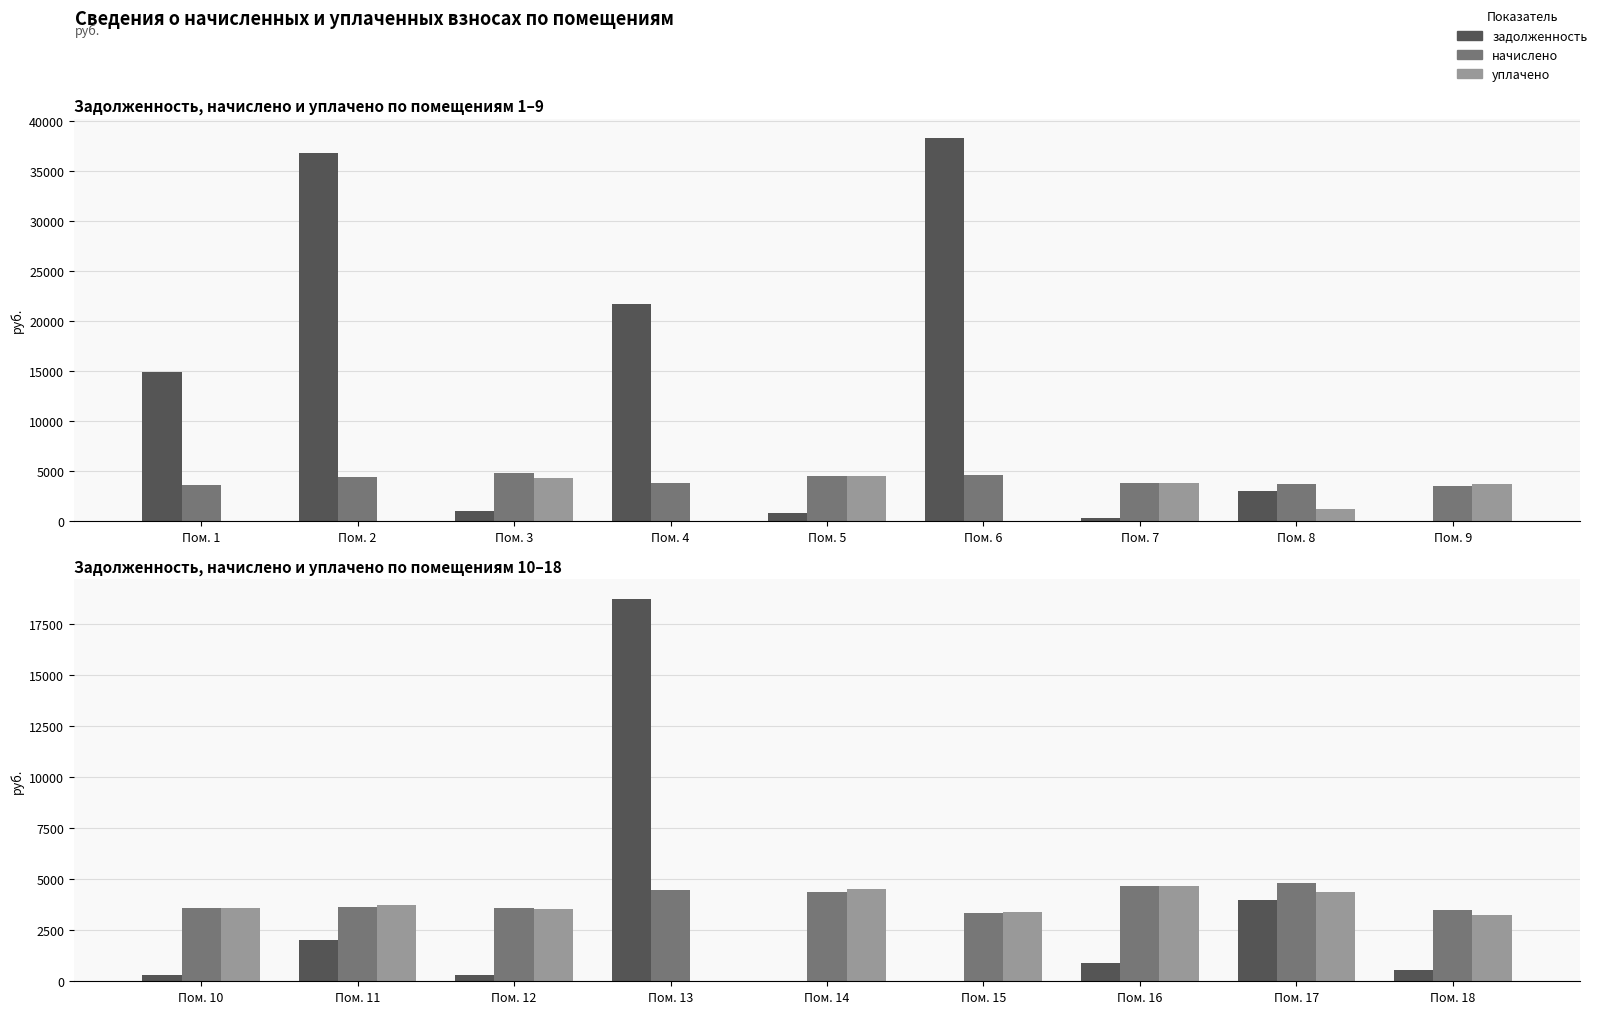

What is the value of the начислено bar at the 9th from the left?

3496.8